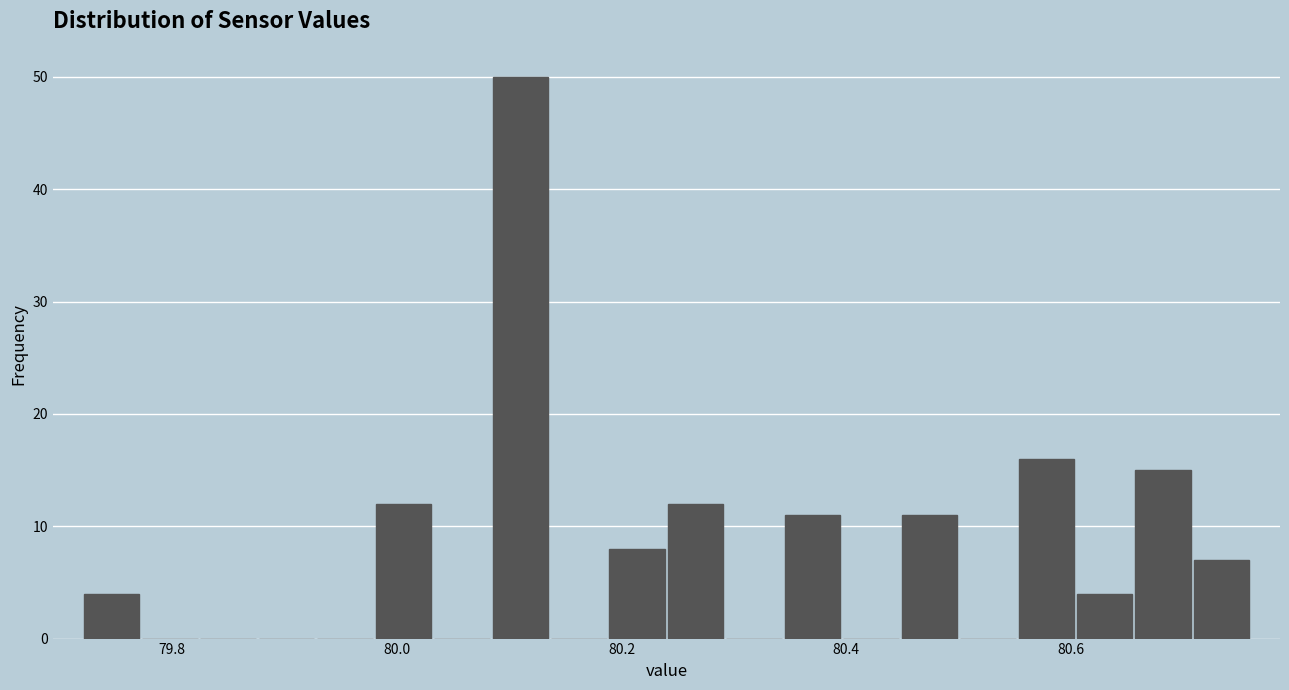

Around what value on the x-axis is the tallest bar? Give the approximate position of its centre, as read against the axis.

80.12